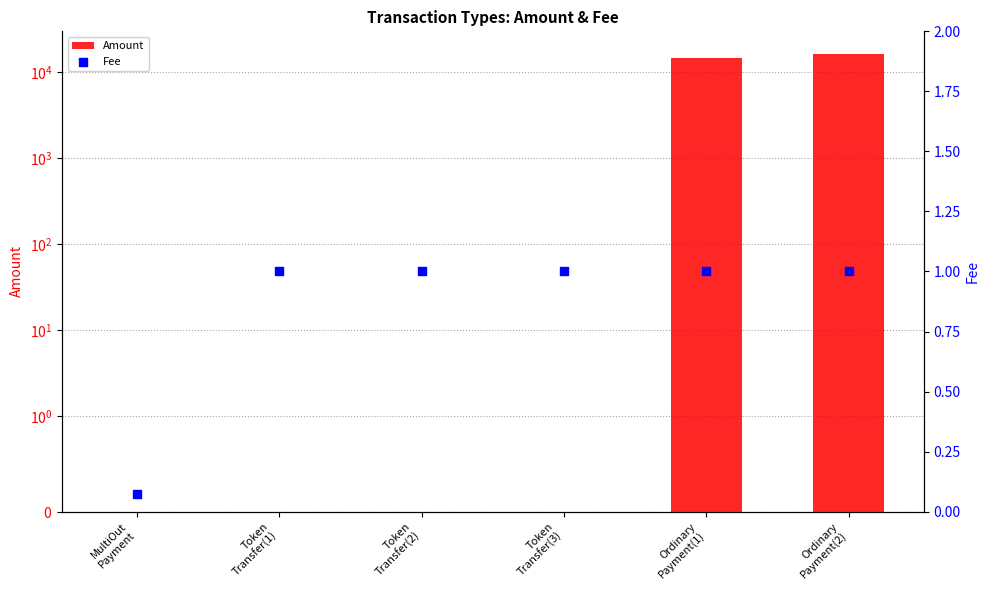

Is the value of Fee at Ordinary
Payment(1) greater than the value of Amount at Token
Transfer(2)?

Yes